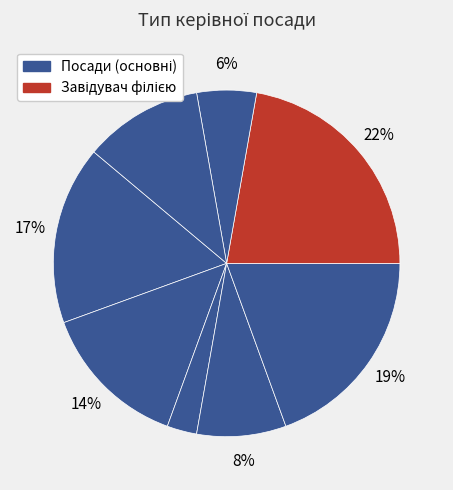

Is there any slice that represents more than half of the pie?

No